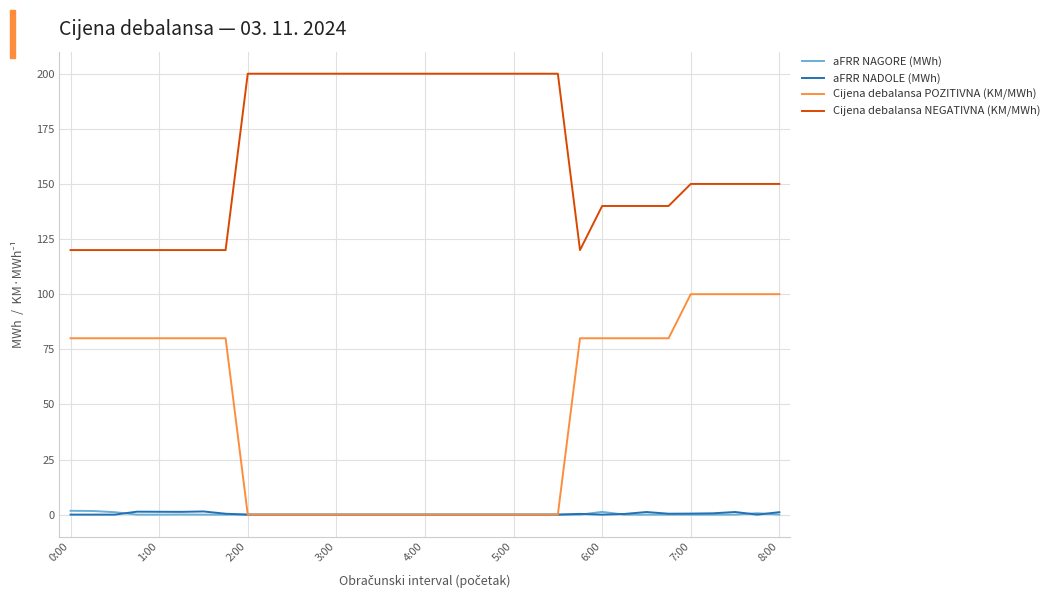

How many series are shown in this chart?

4